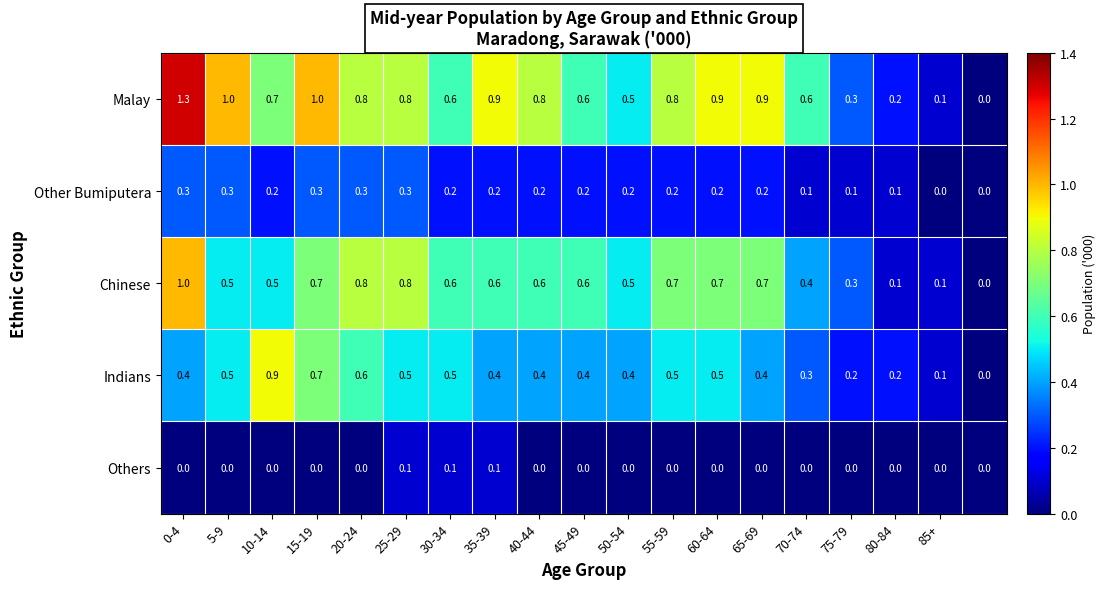

How many Others values are between 0 and 1?

19